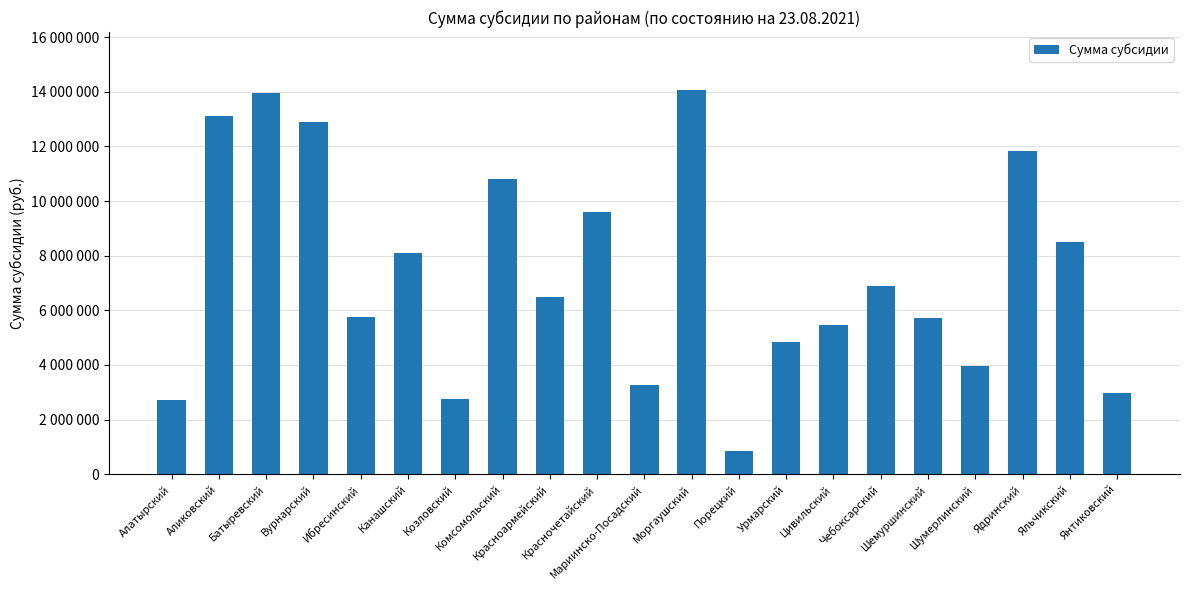

What is the difference between the values at Шемуршинский and Вурнарский?

7151800